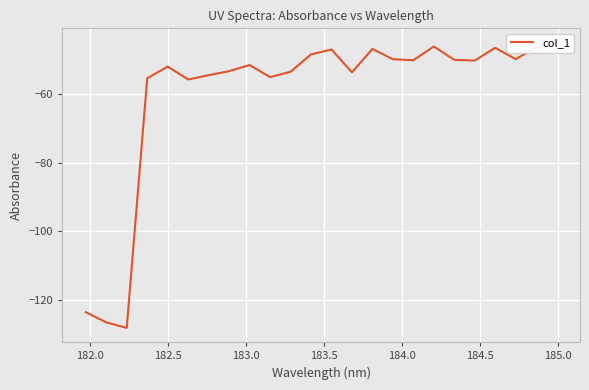

What is the difference between the second highest and second lowest values?

80.2